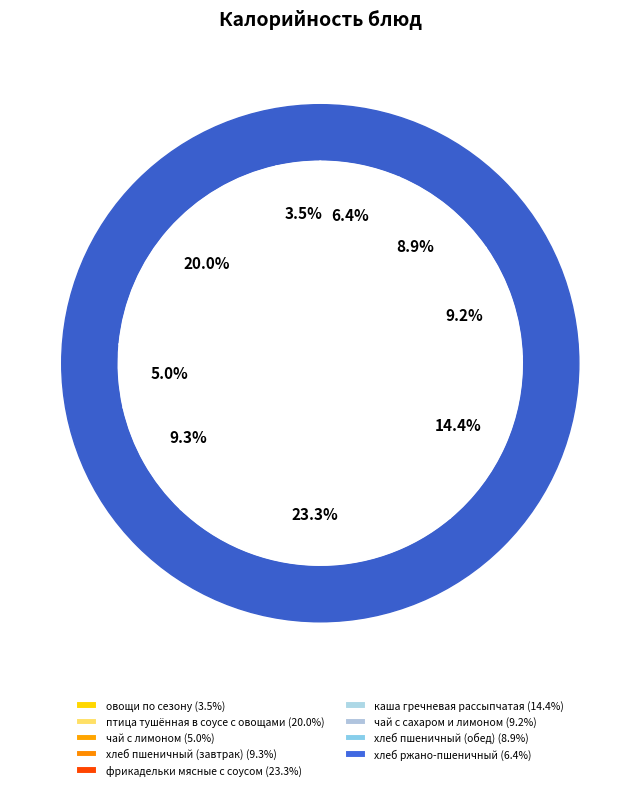

To the nearest percent, what is the combined percentage of овощи по сезону and птица тушённая в соусе с овощами?

24%